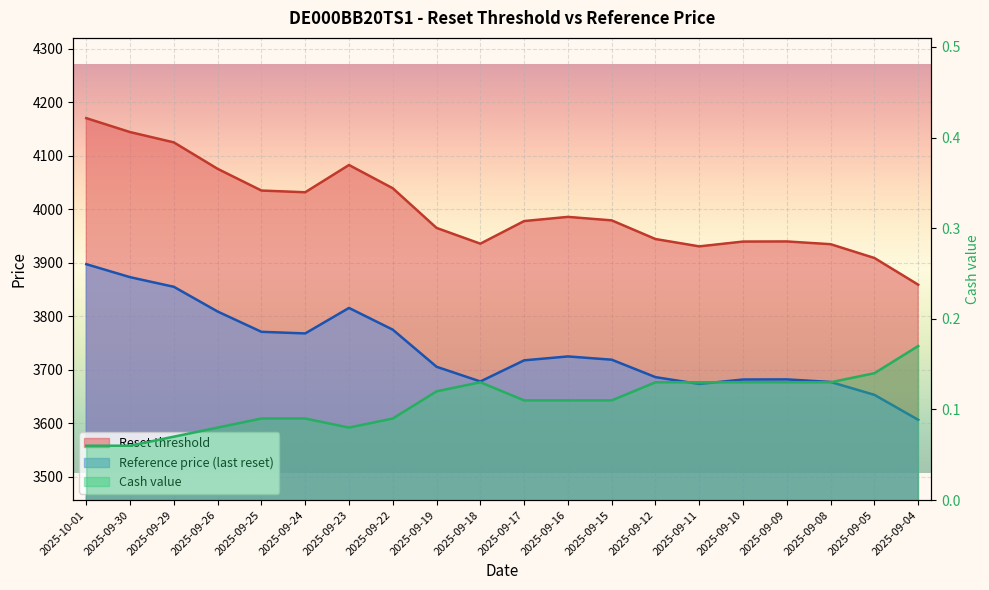

What is the difference between the Reference price (last reset) values at 2025-09-24 and 2025-09-17?

50.3